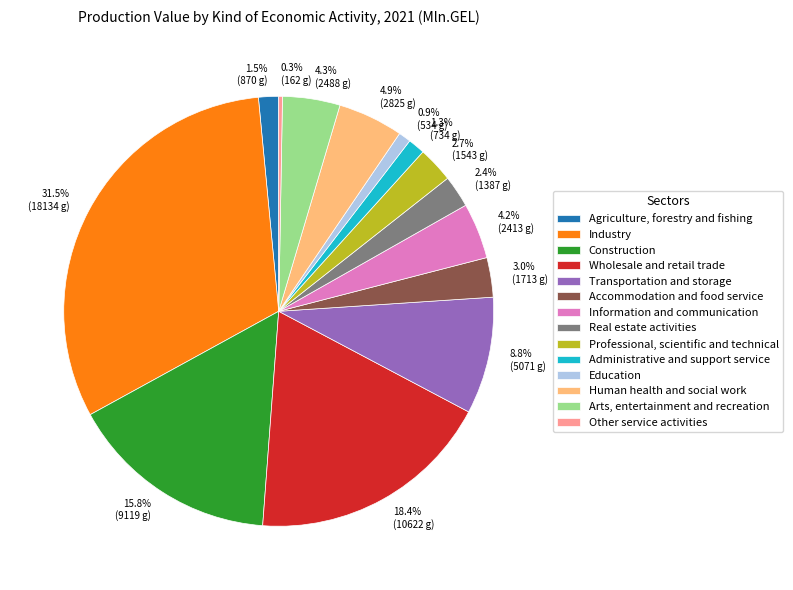

The Administrative and support service slice represents 1% of the pie. True or false?

True